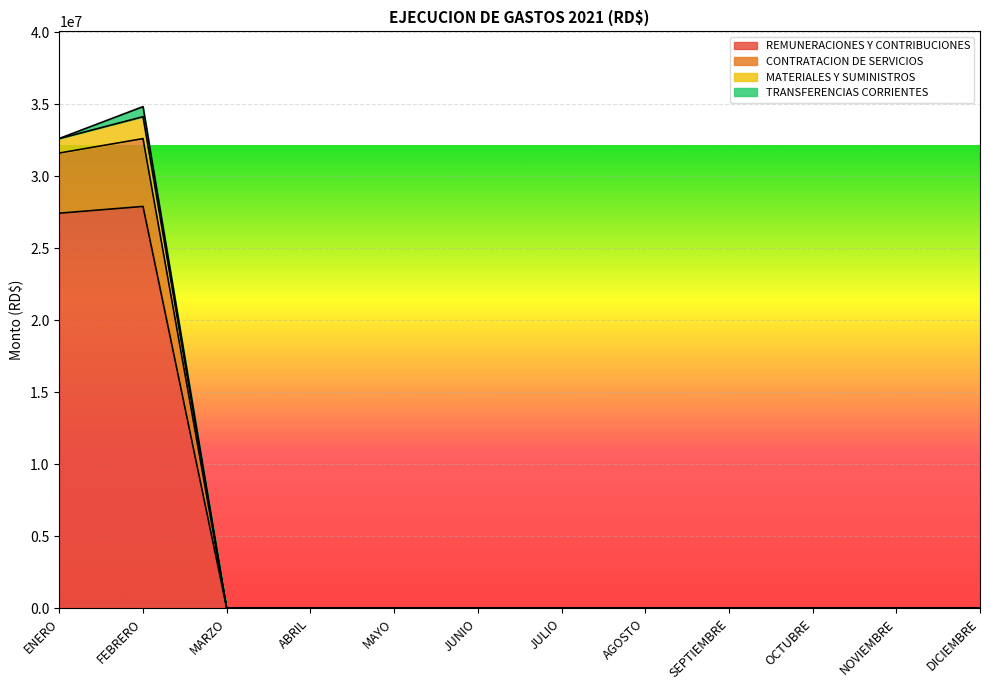

Is it true that CONTRATACION DE SERVICIOS equals -20707274.0 at MAYO?

False